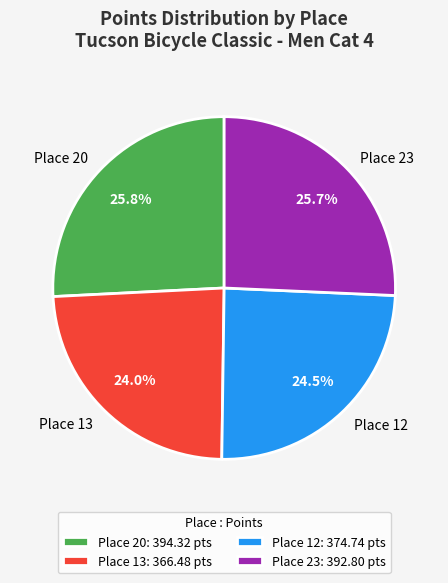

What is the smallest slice in the pie chart?

Place 13